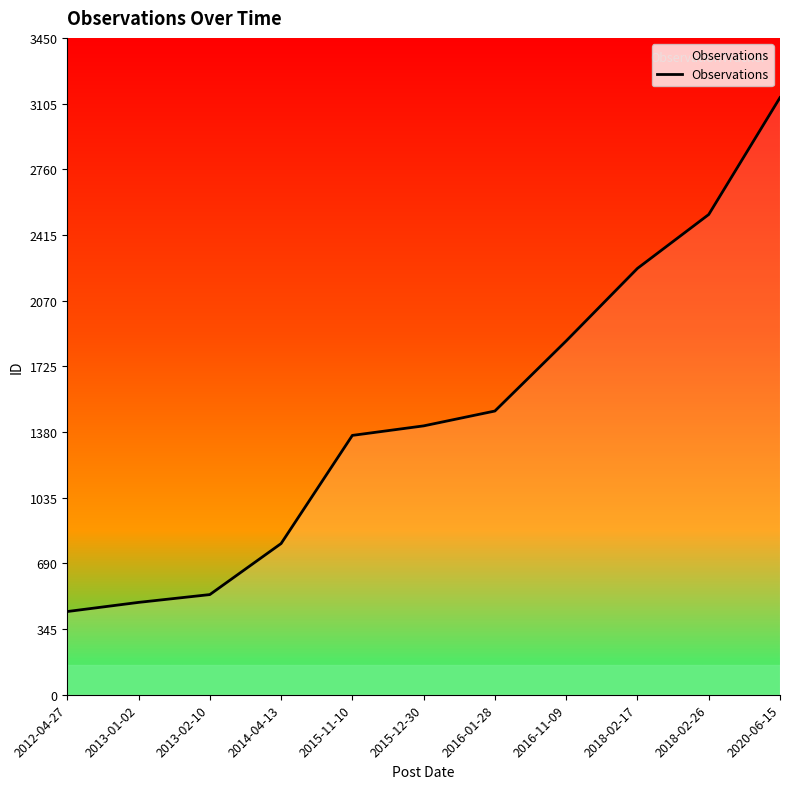

True or false: the data shows 3645 at 2018-02-17.

False